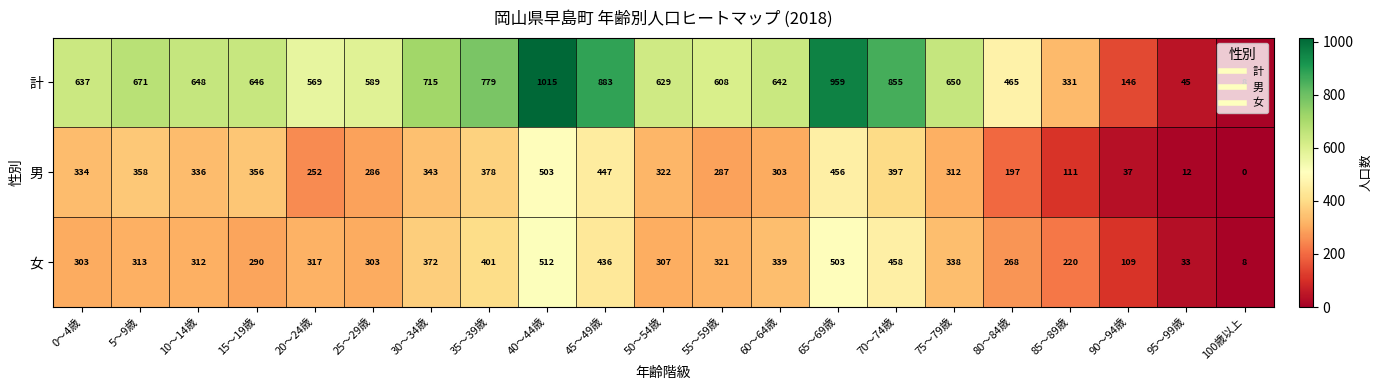

How many categories are shown in the chart?

21